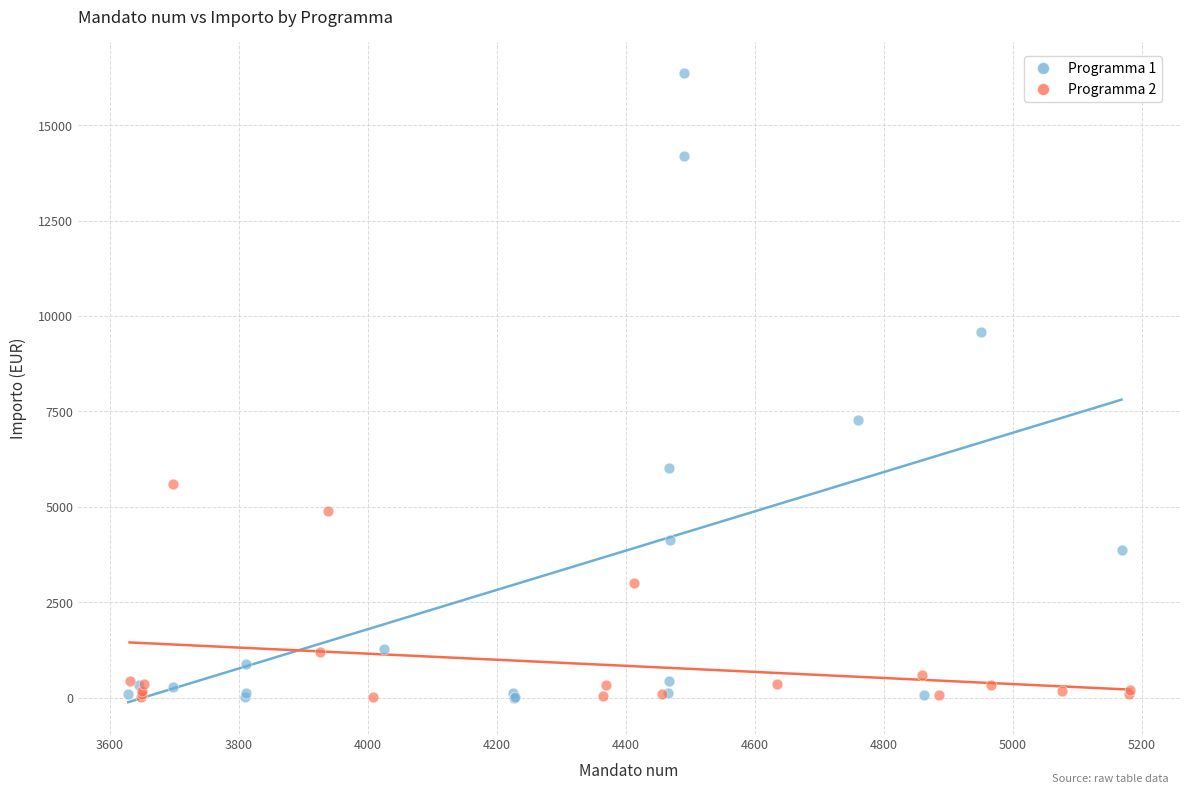

What are all the series names shown in the legend?

Programma 1, Programma 2